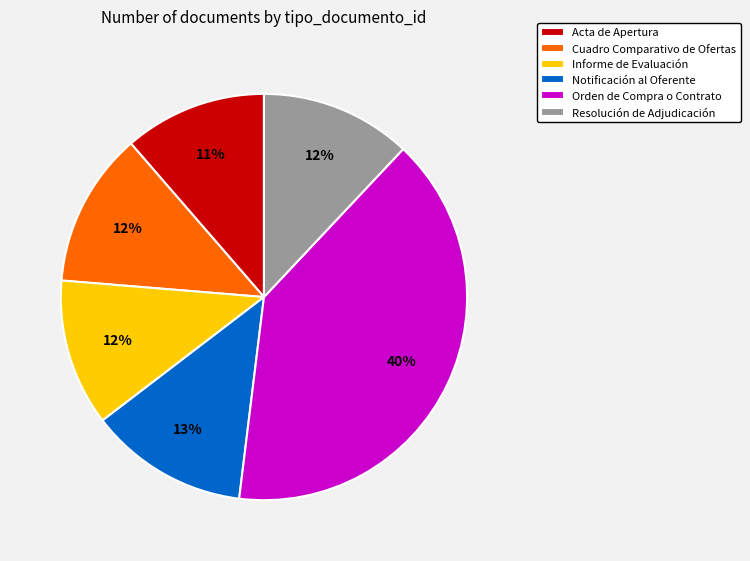

How many segments does this pie chart have?

6